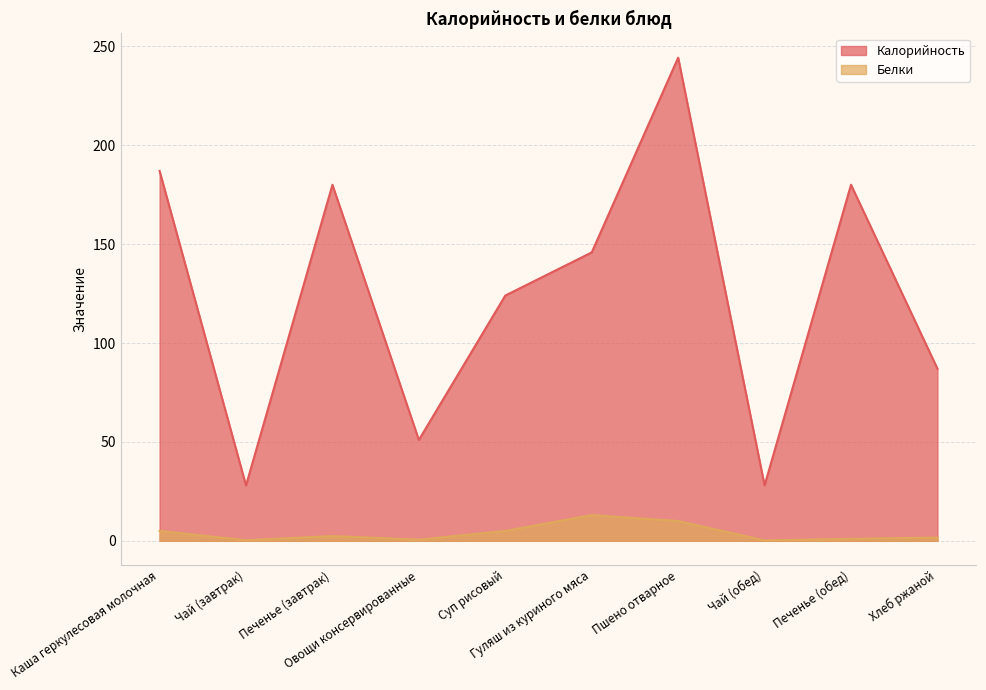

True or false: Калорийность has a value of 6.2 at Чай (обед).

False